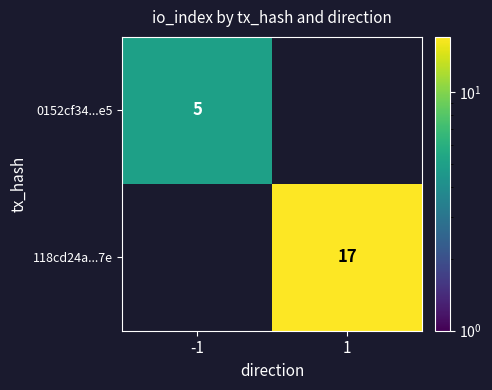

True or false: 118cd24a...7e has a value of 10 at 1.

False